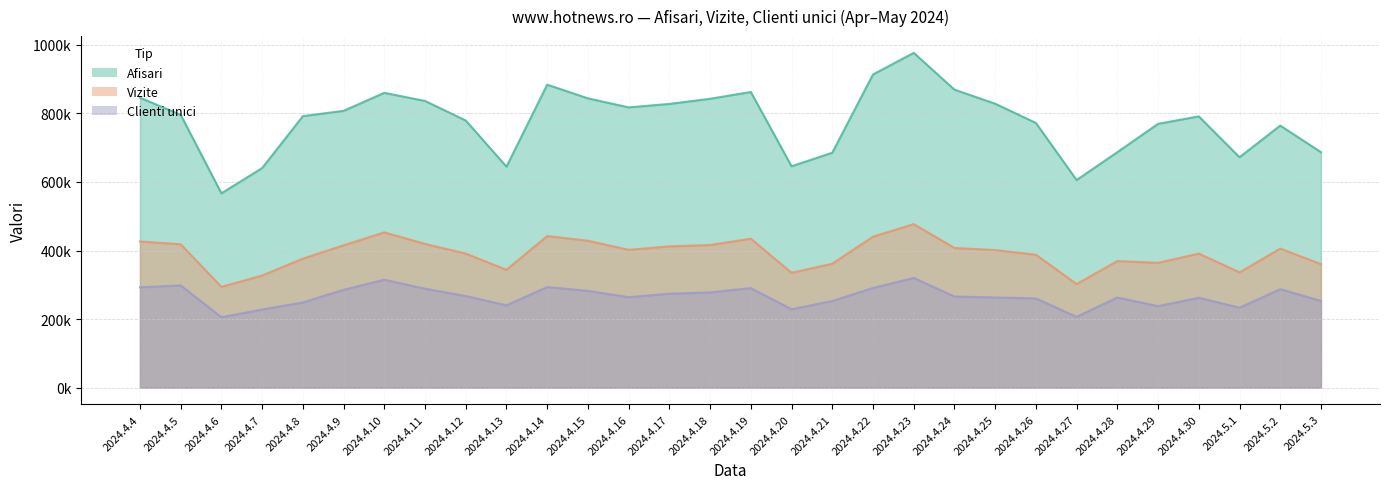

True or false: Clienti unici has more than 1 points higher than both neighbors.

True